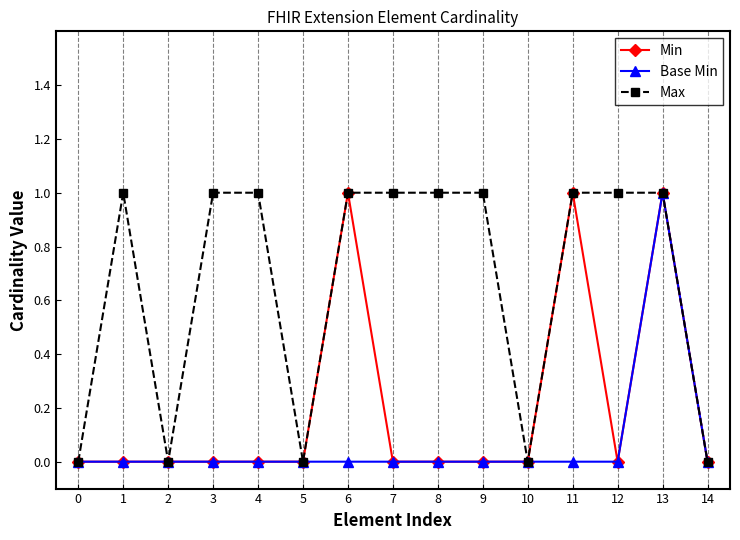

Which series changed the most between 5 and 7?

Max